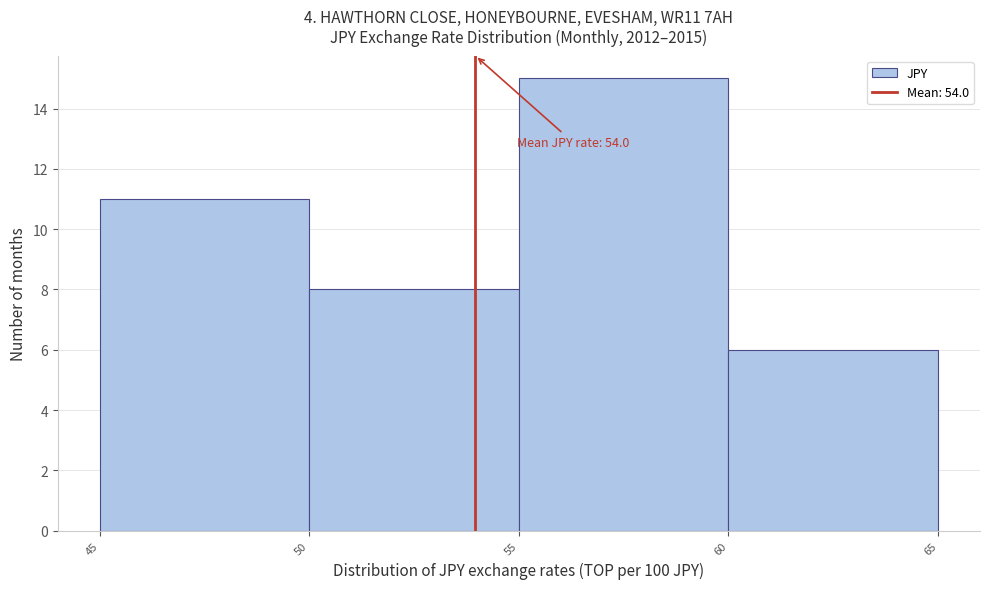

Which range on the x-axis has the tallest bar?

55 to 60